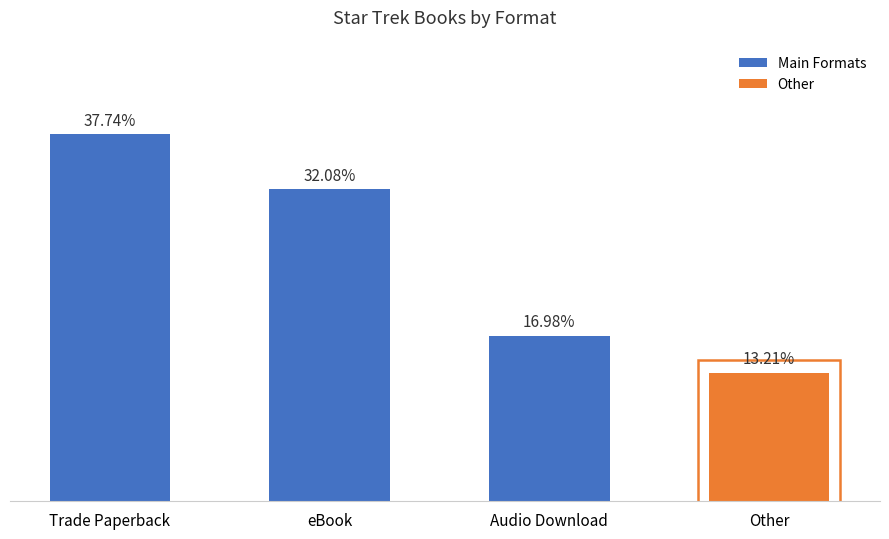

What is the ratio of the value at Other to the value at Trade Paperback?

0.3